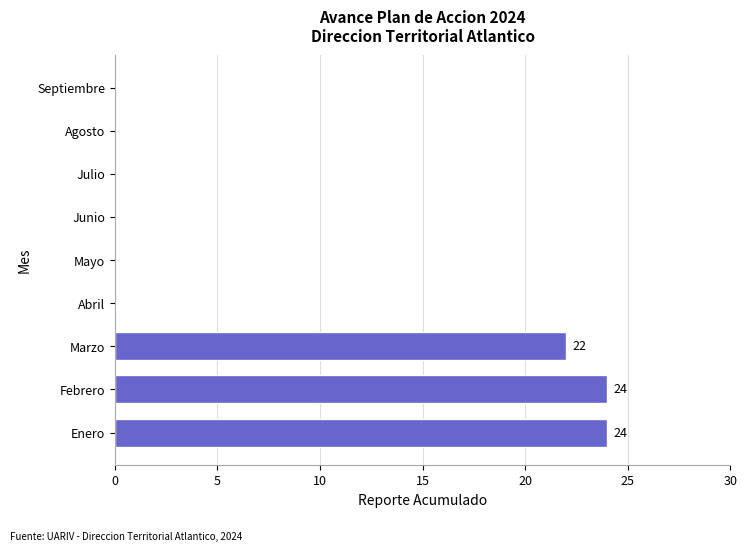

What is the greatest value displayed?

24